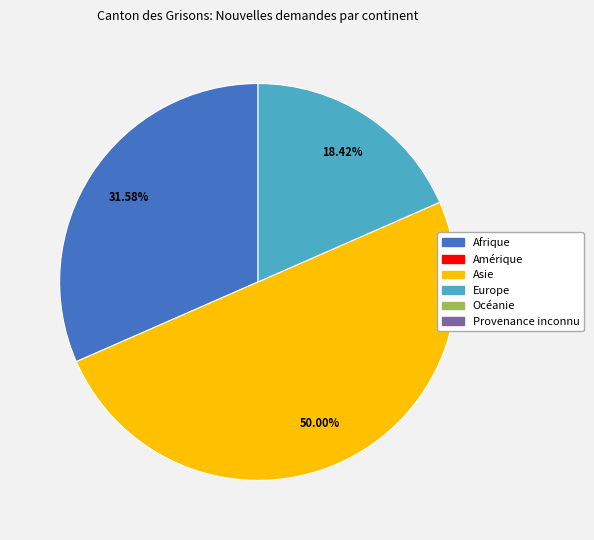

The Océanie slice represents 0% of the pie. True or false?

True